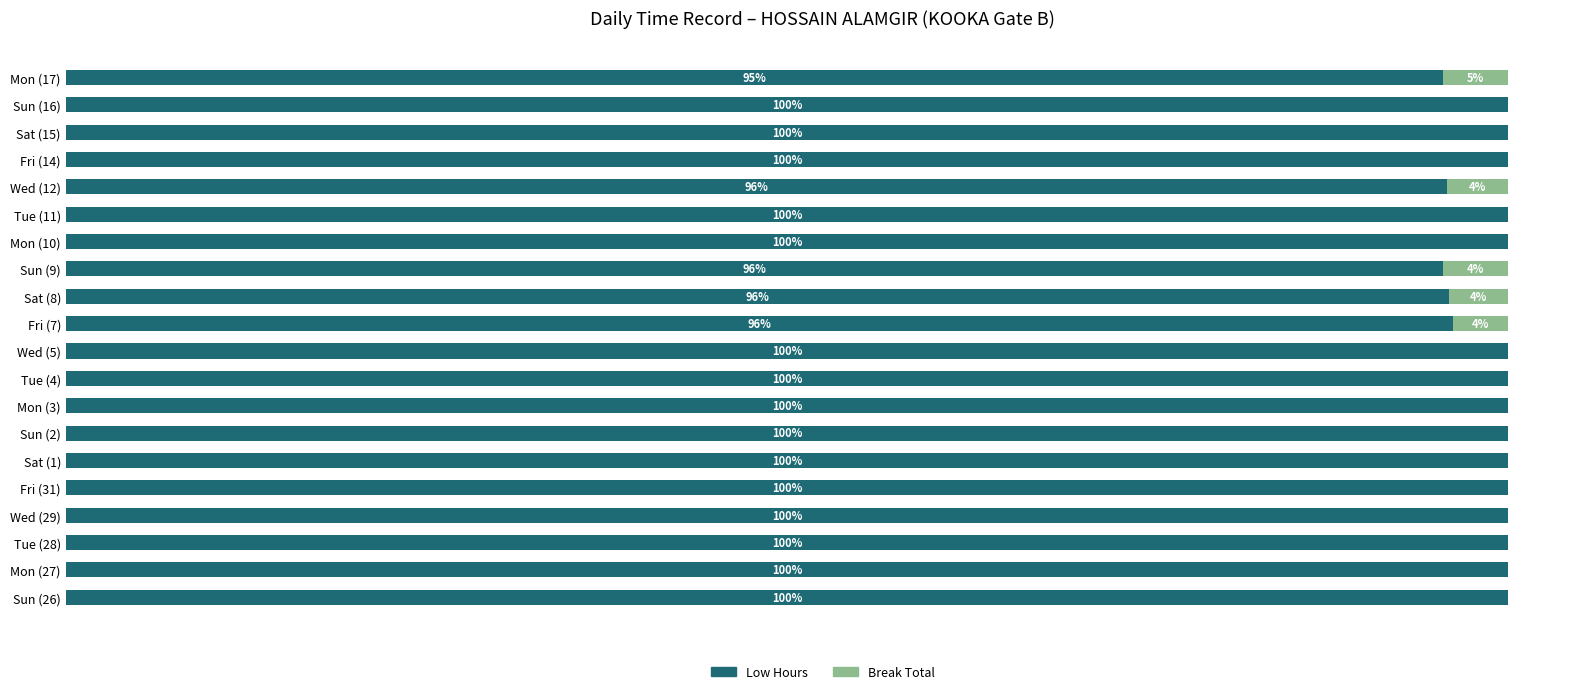

What are all the series names shown in the legend?

Low Hours, Break Total